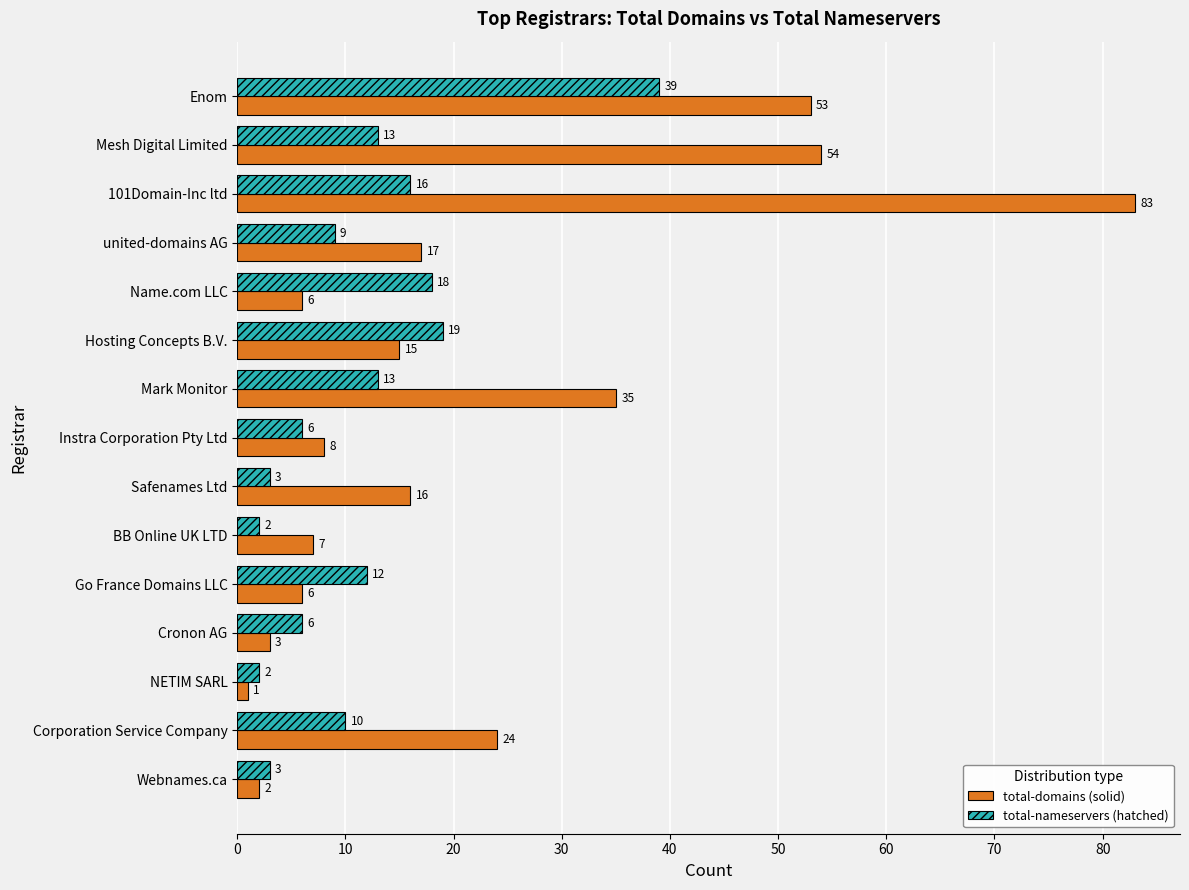

What is the spread (max minus min) of values at 101Domain-Inc ltd?

67